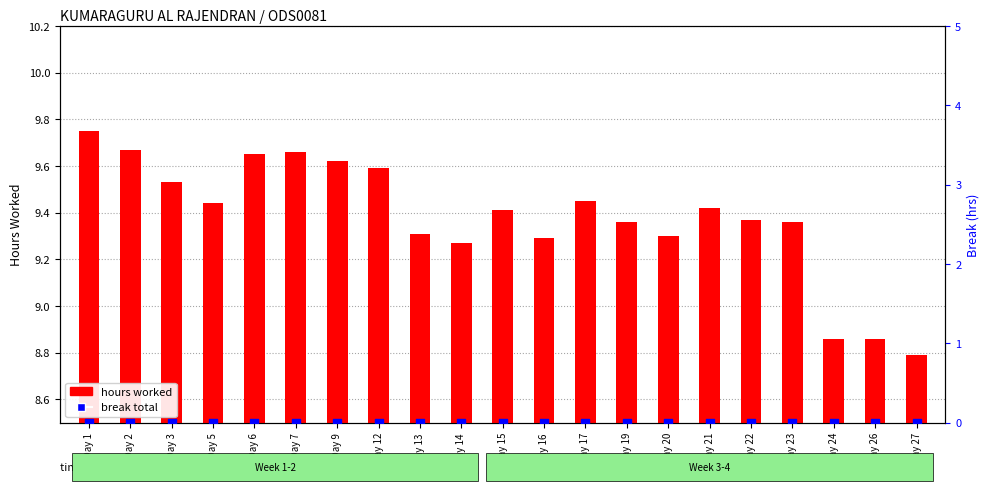

Is the value of hours worked at Day 22 greater than the value of break total at Day 9?

Yes